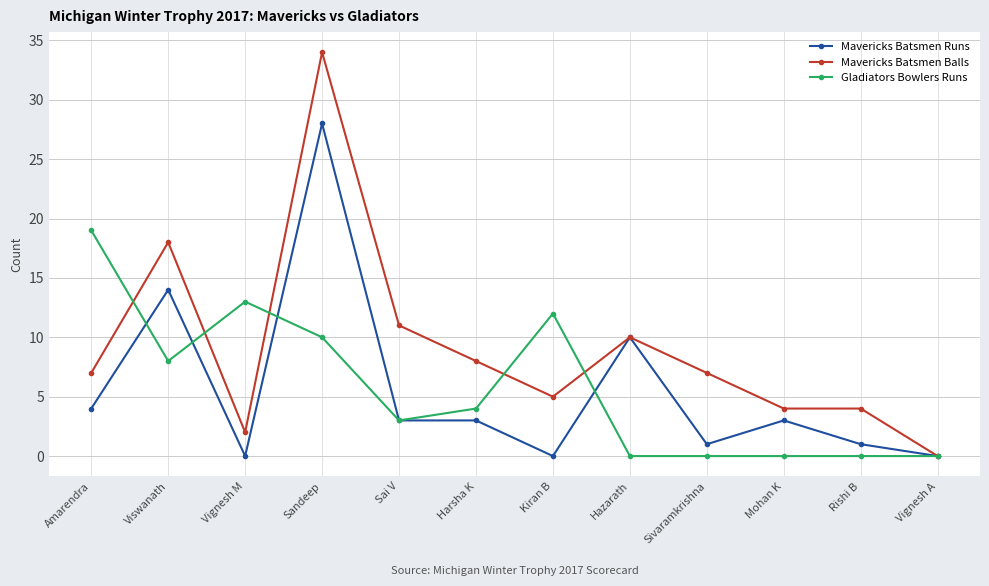

What is the average value of the Mavericks Batsmen Runs series?

6